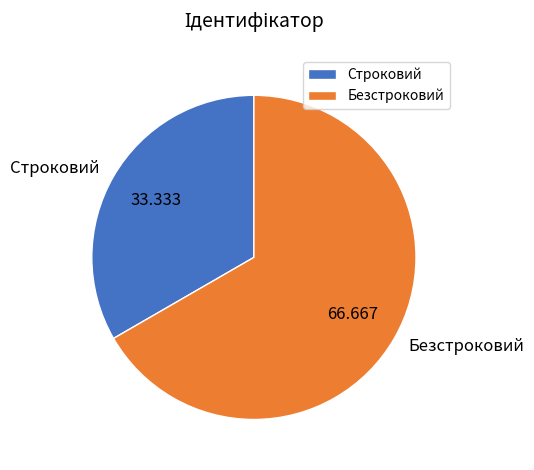

What is the ratio of the value at Безстроковий to the value at Строковий?

2.0